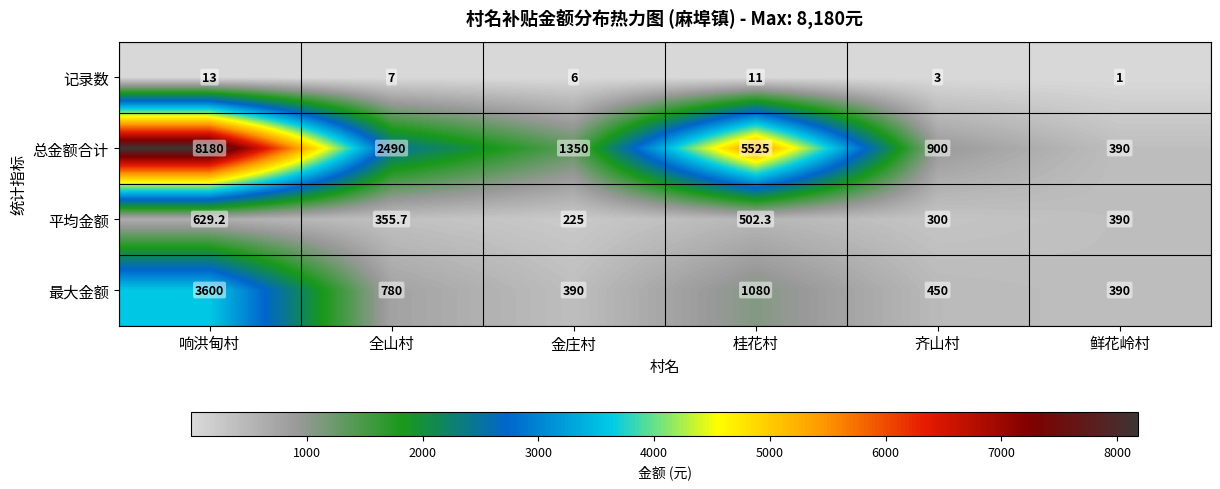

Reading left to right, what are all the values shown in this chart?

记录数: 响洪甸村=13.0	全山村=7.0	金庄村=6.0	桂花村=11.0	齐山村=3.0	鲜花岭村=1.0
总金额合计: 响洪甸村=8180.0	全山村=2490.0	金庄村=1350.0	桂花村=5525.0	齐山村=900.0	鲜花岭村=390.0
平均金额: 响洪甸村=629.2	全山村=355.7	金庄村=225.0	桂花村=502.3	齐山村=300.0	鲜花岭村=390.0
最大金额: 响洪甸村=3600.0	全山村=780.0	金庄村=390.0	桂花村=1080.0	齐山村=450.0	鲜花岭村=390.0